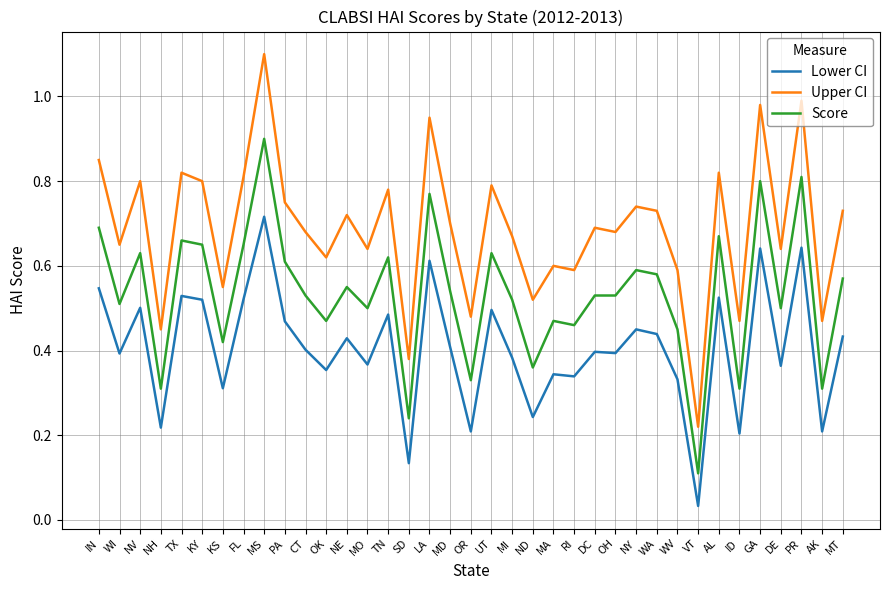

Which label corresponds to the largest value in the chart?

MS